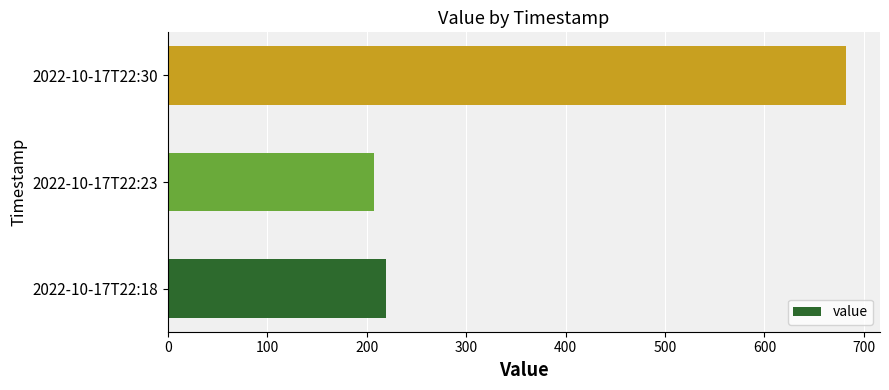

What is the sum of all values?

1108.9